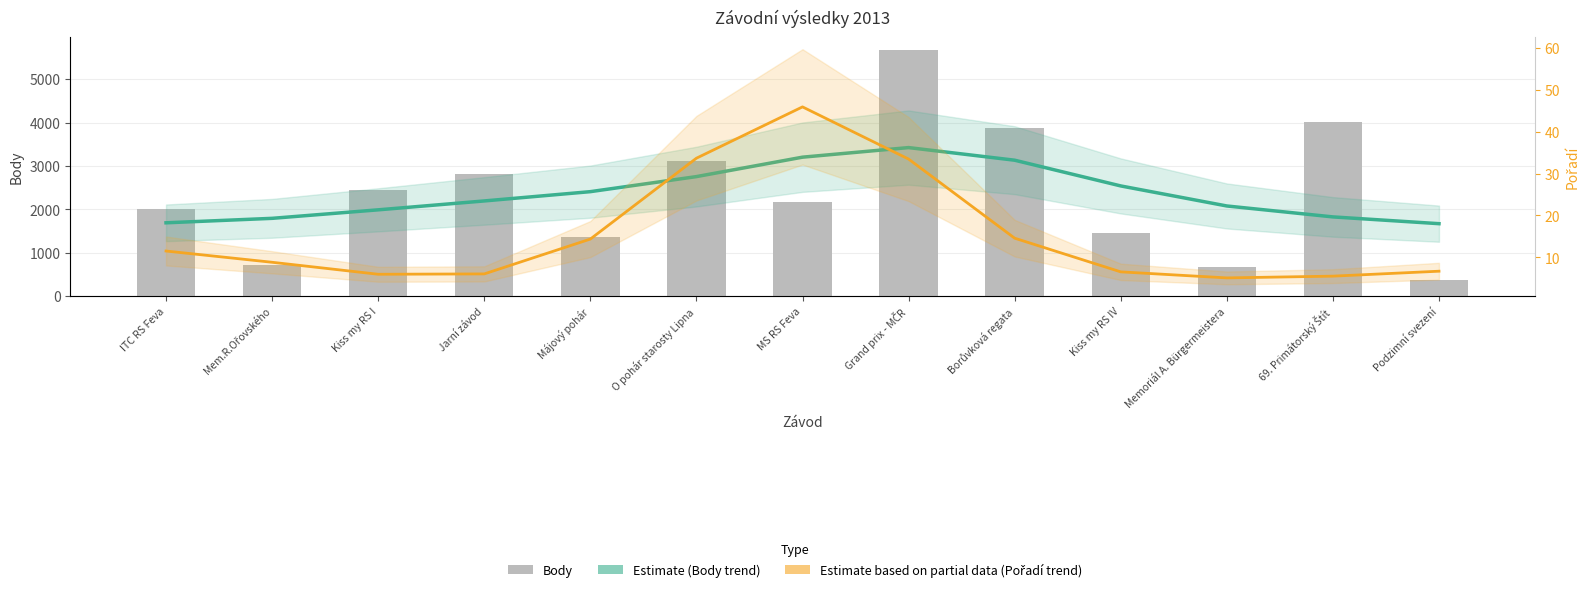

Is it true that Trend Pořadí (Pořadí) equals 19.1 at MS RS Feva?

False